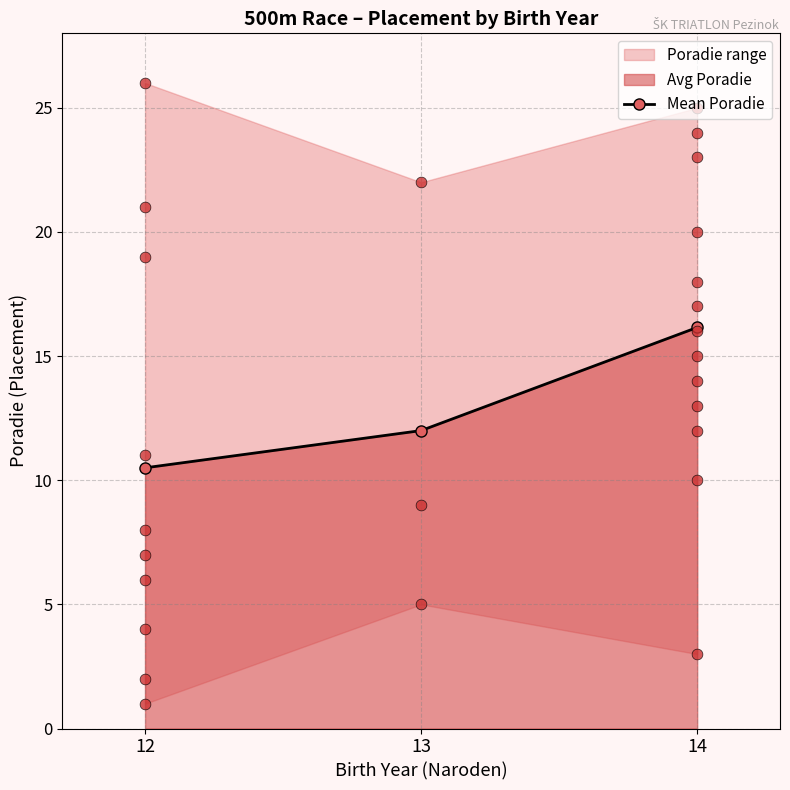

Approximately how many times larger is the value at 14 compared to 13?

1.3